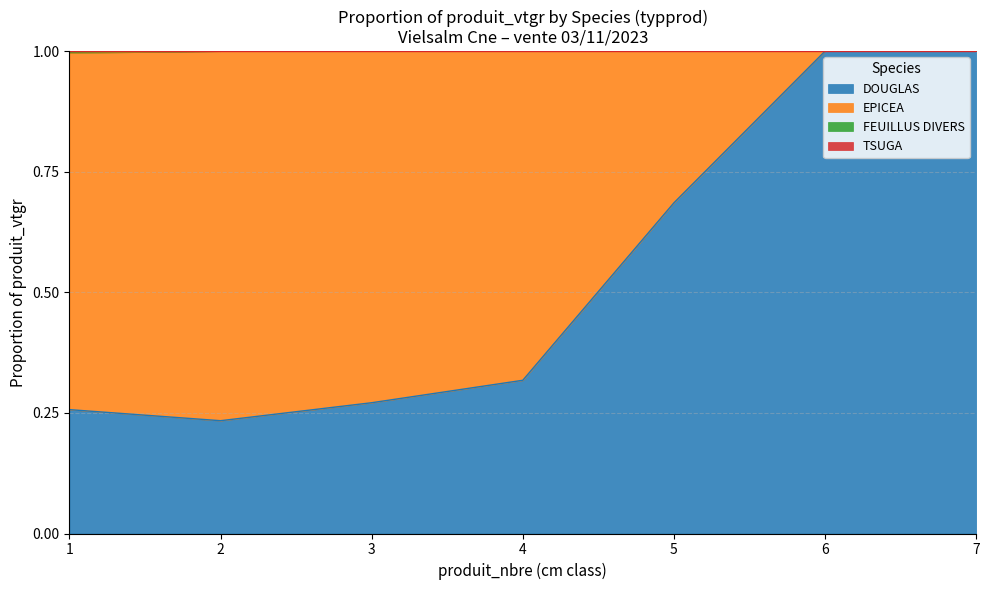

What is the value of the TSUGA point at the 3rd from the left?

1.0